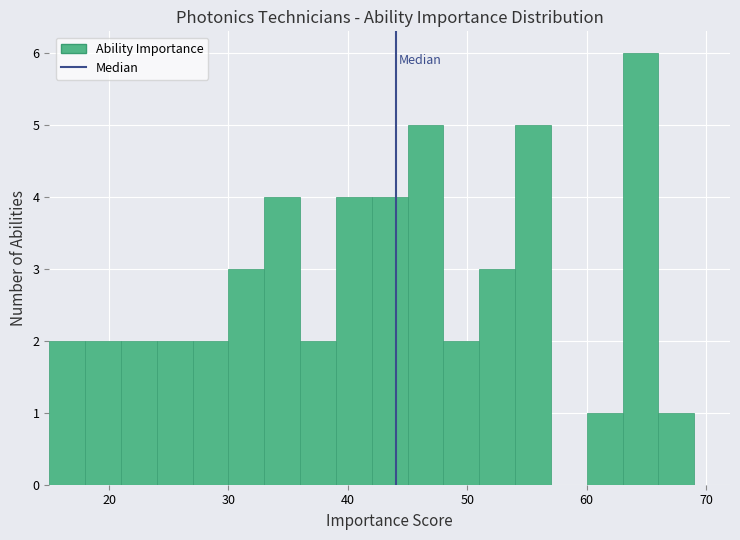

Around what value on the x-axis is the tallest bar? Give the approximate position of its centre, as read against the axis.

65